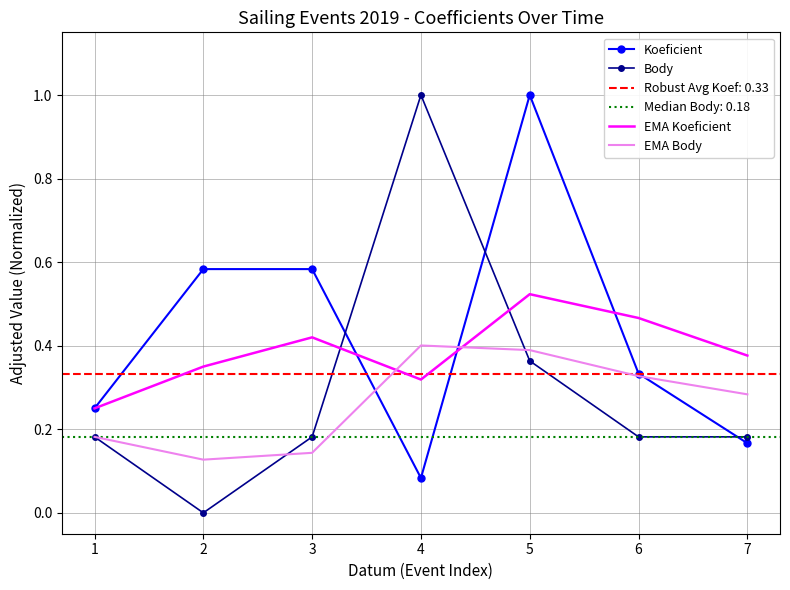

Rank the series at 6 from lowest to highest value.

Body, EMA Body, Koeficient, EMA Koeficient